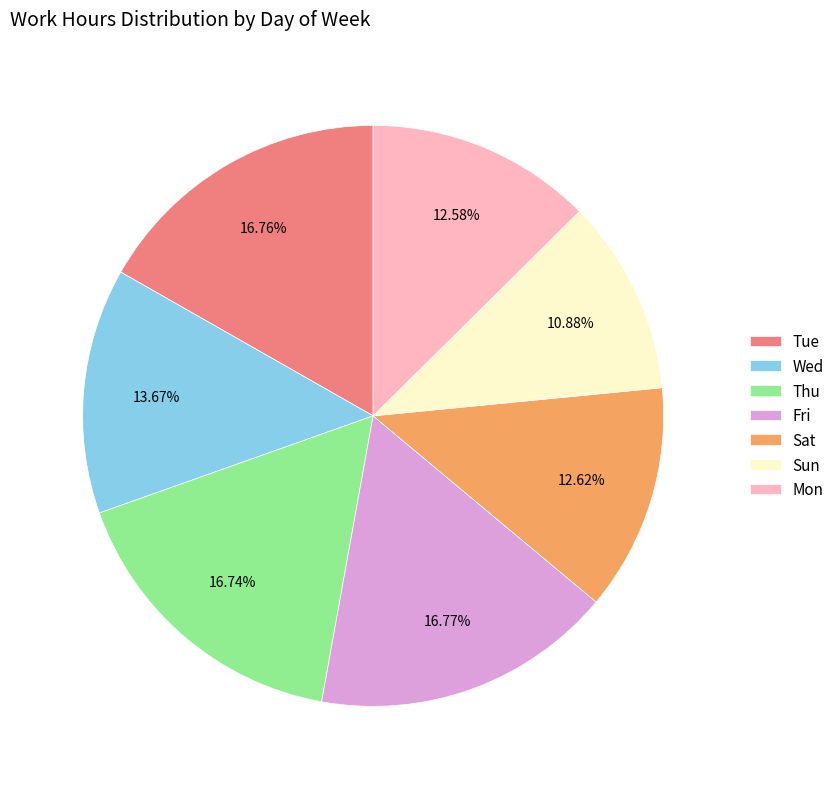

Do Mon and Sat together represent more than half of the pie?

No